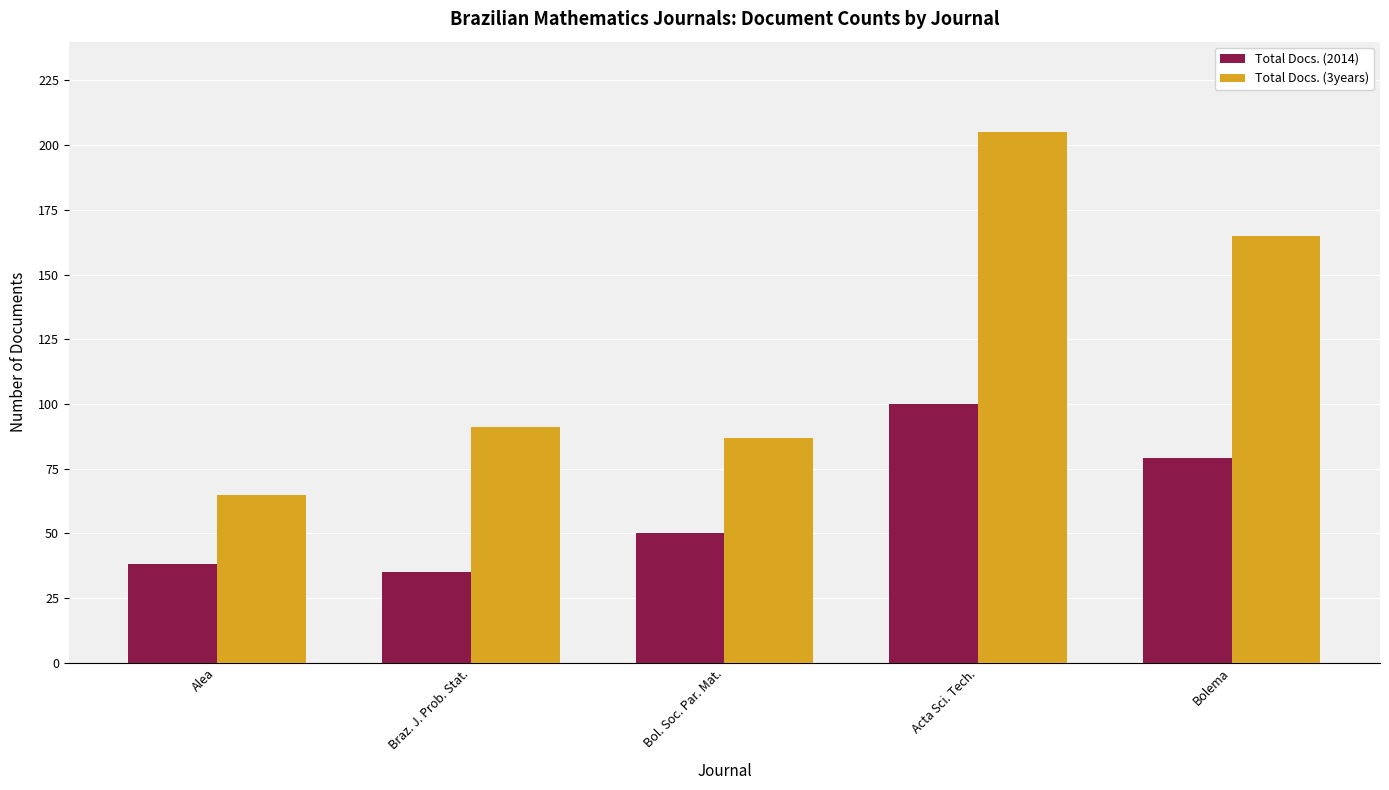

Between Braz. J. Prob. Stat. and Bolema, which series saw the biggest shift?

Total Docs. (3years)